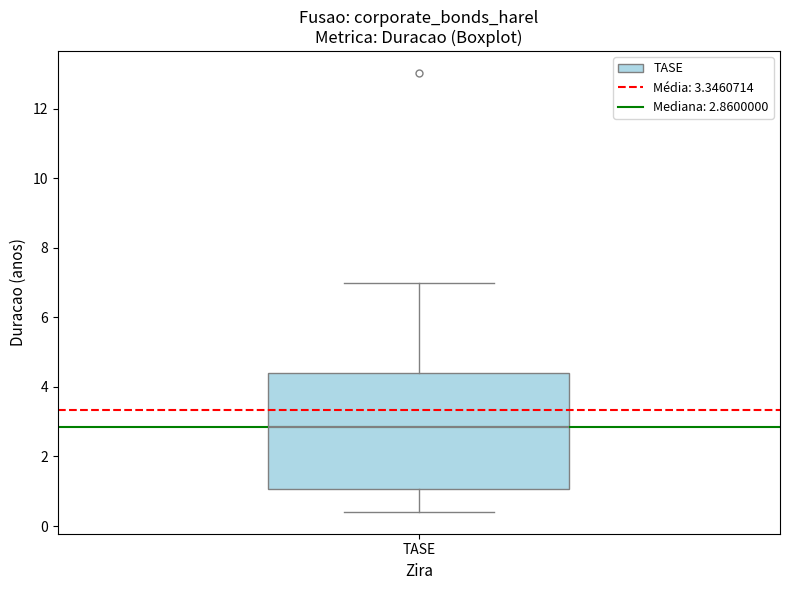

Transcribe this box plot: give where the median line is, the range the box spans, and where the two whiskers end, as read against the y-axis. The values are not printed on the chart, so give them approximately, as read against the axis.

median 2.8, box 1.0 to 4.4, whiskers 0.4 to 7.0